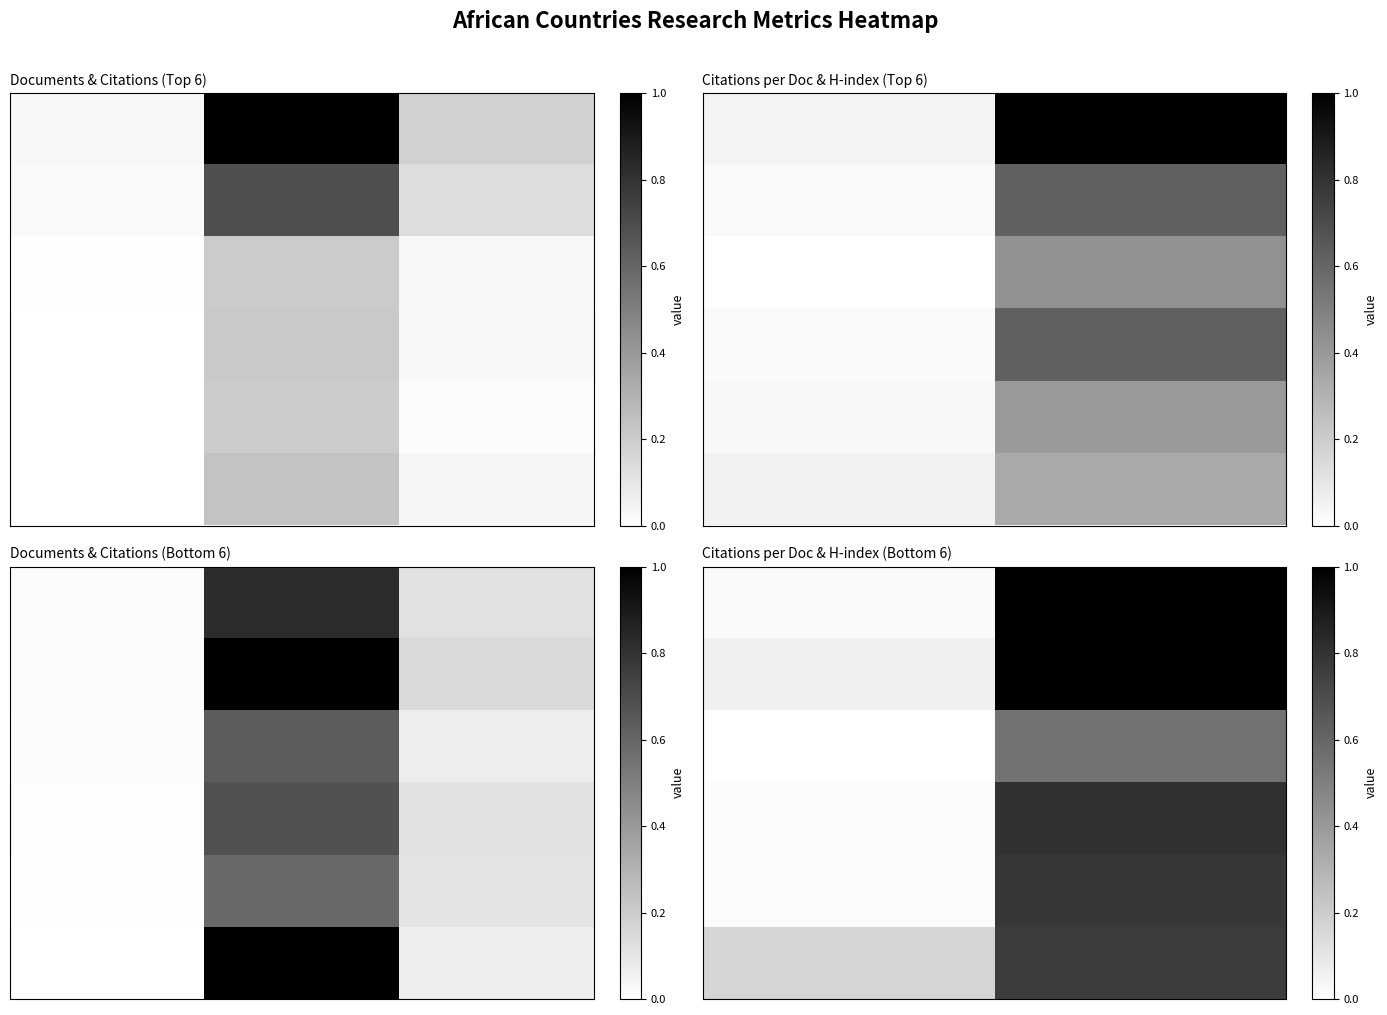

At how many categories does at least one series exceed 0?

2